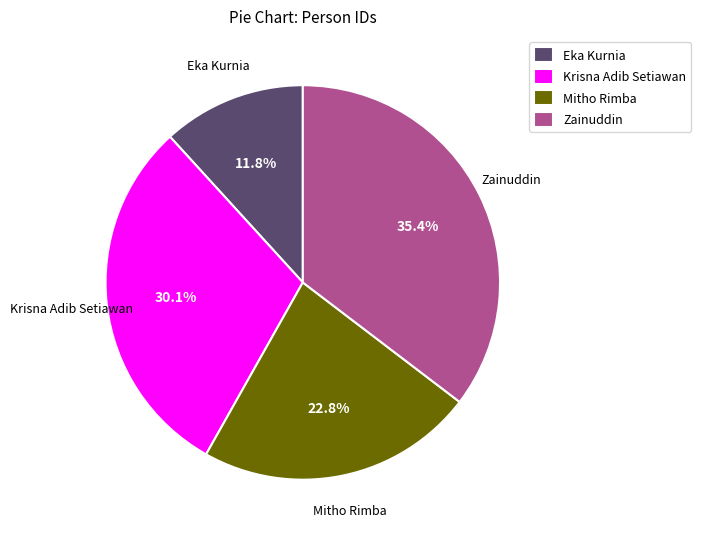

What percentage is NOT represented by Eka Kurnia?

88.2%